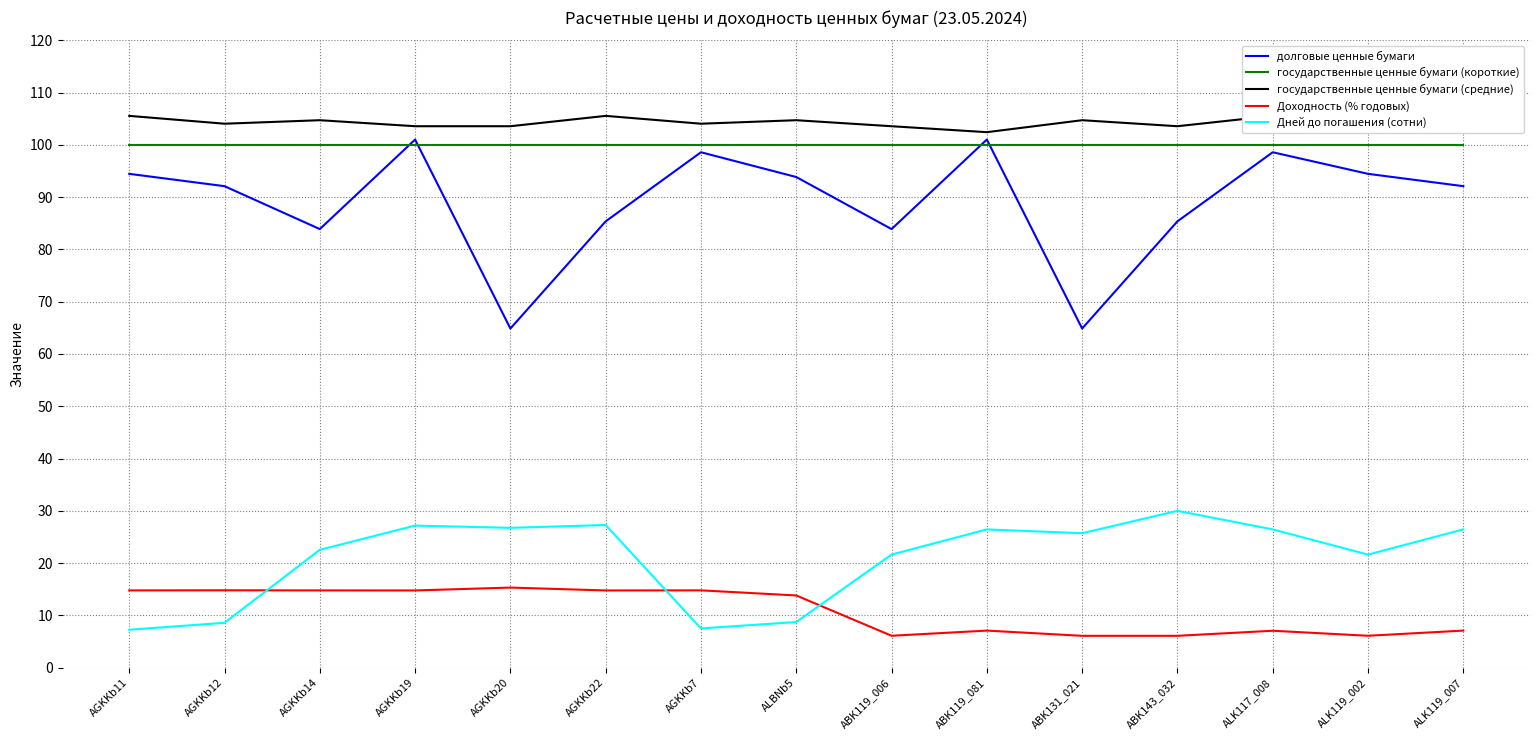

Where does the Доходность (% годовых) series first go above 13?

AGKKb11